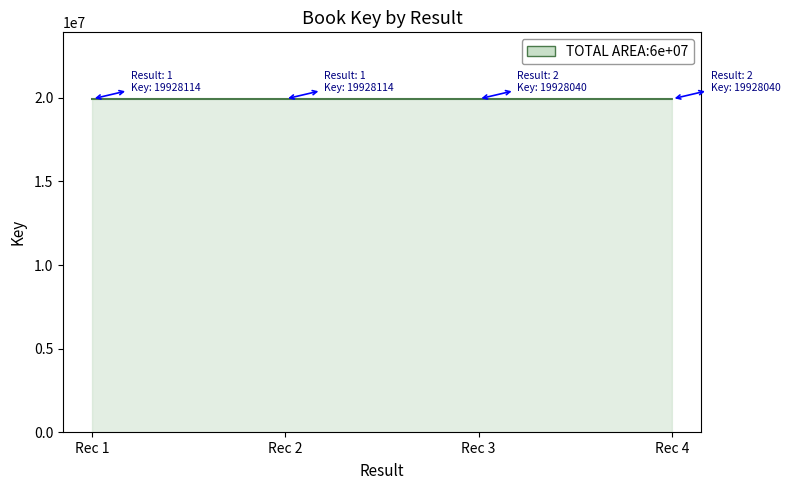

What is the smallest value displayed?

19928040